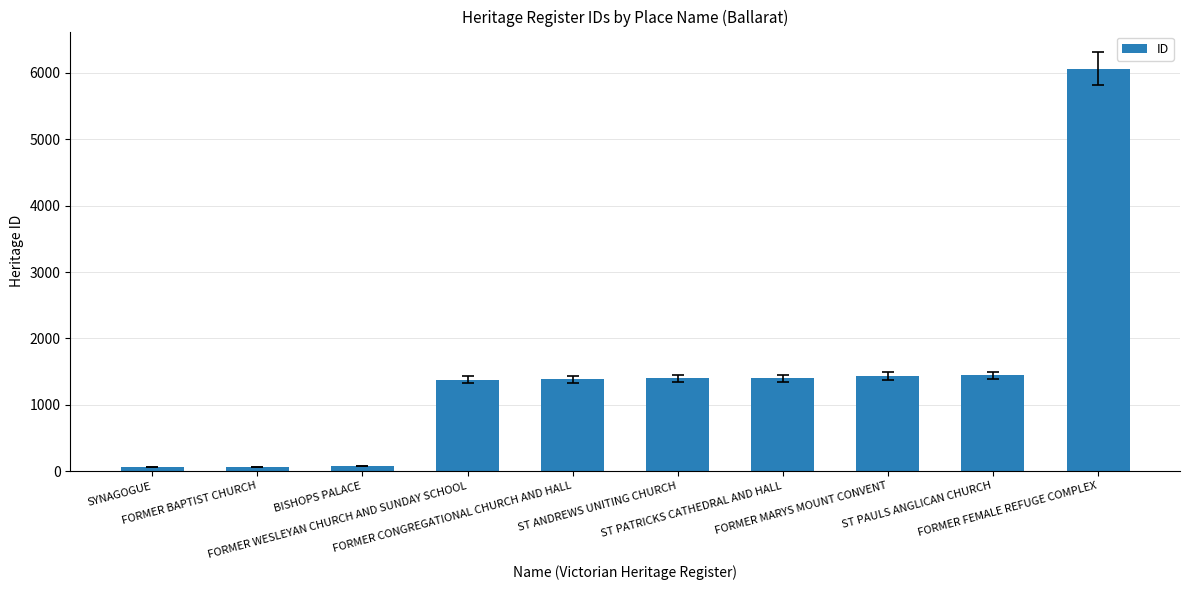

What is the difference between the second highest and second lowest values?

1378